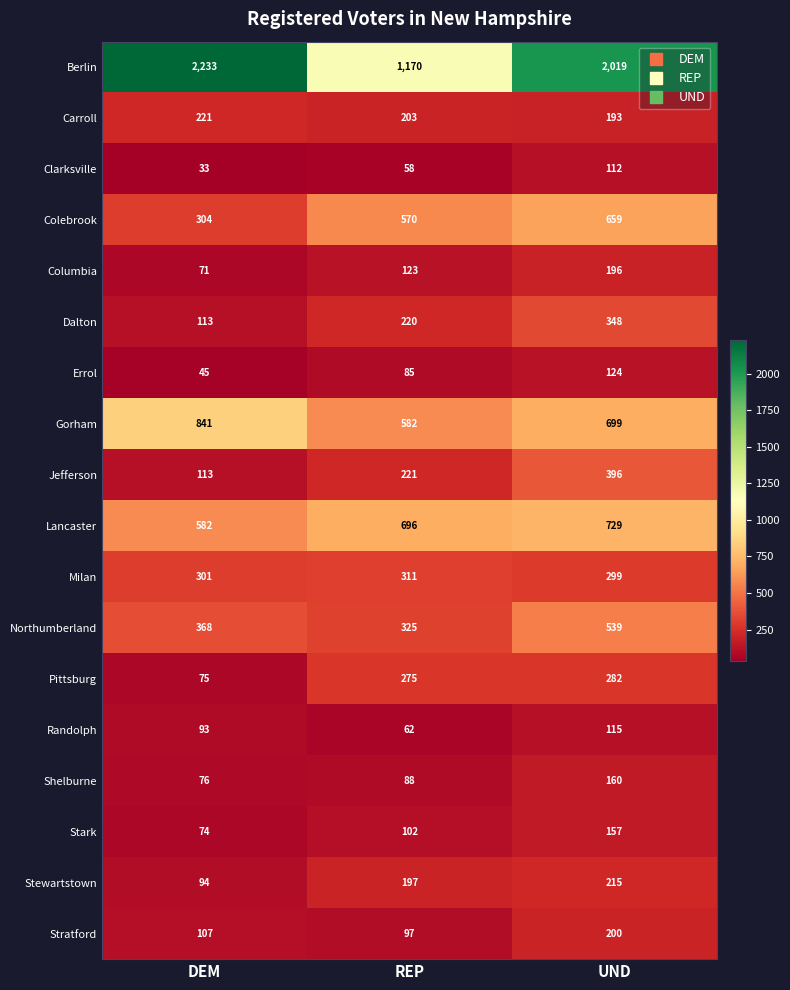

How many series are shown in this chart?

18